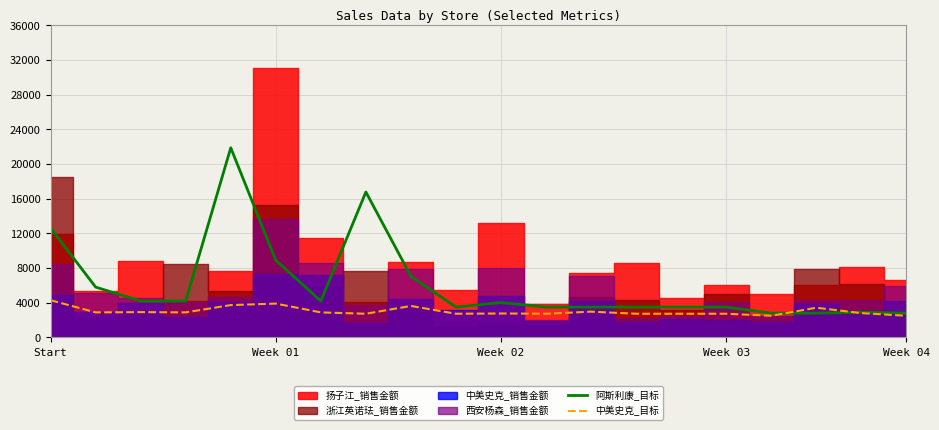

Between 14 and 8, which is larger?

8